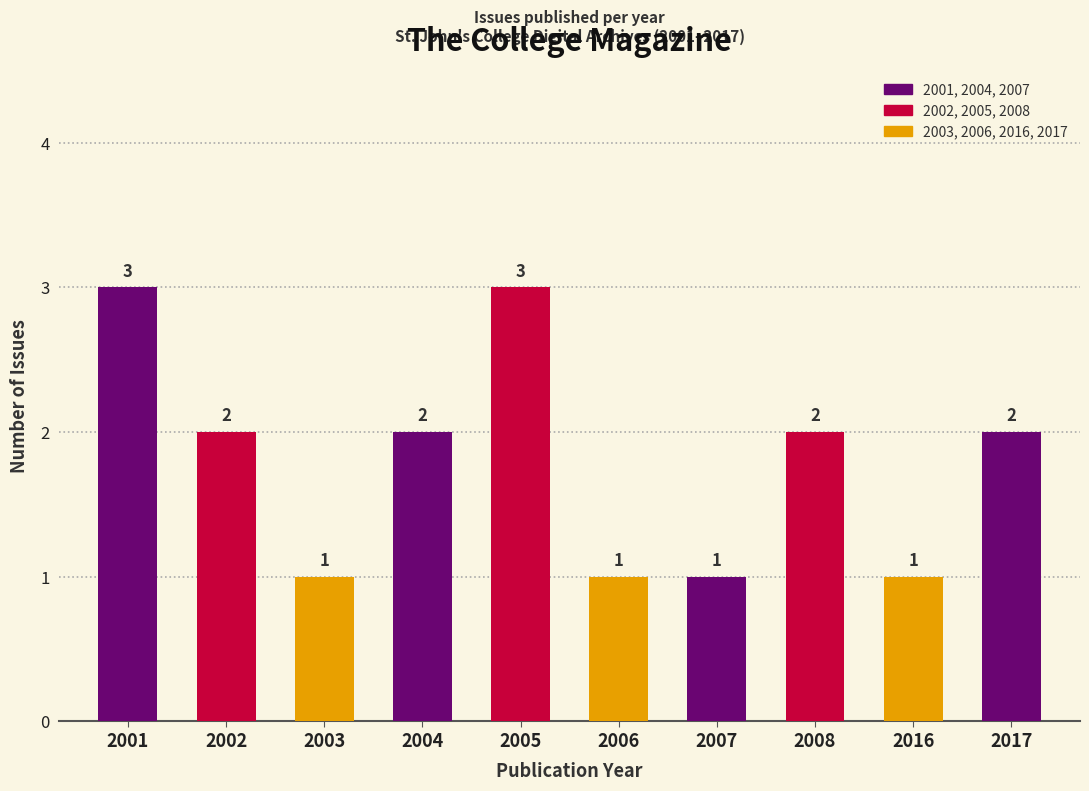

What is the sum of all values?

18